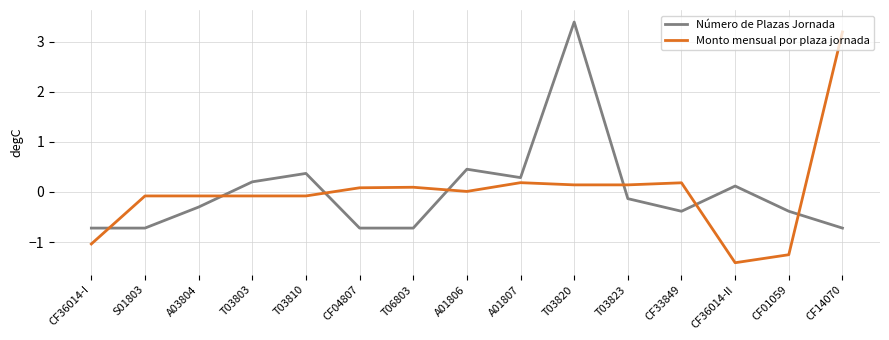

At A03804, list the series in order from largest to smallest.

Monto mensual por plaza jornada, Número de Plazas Jornada